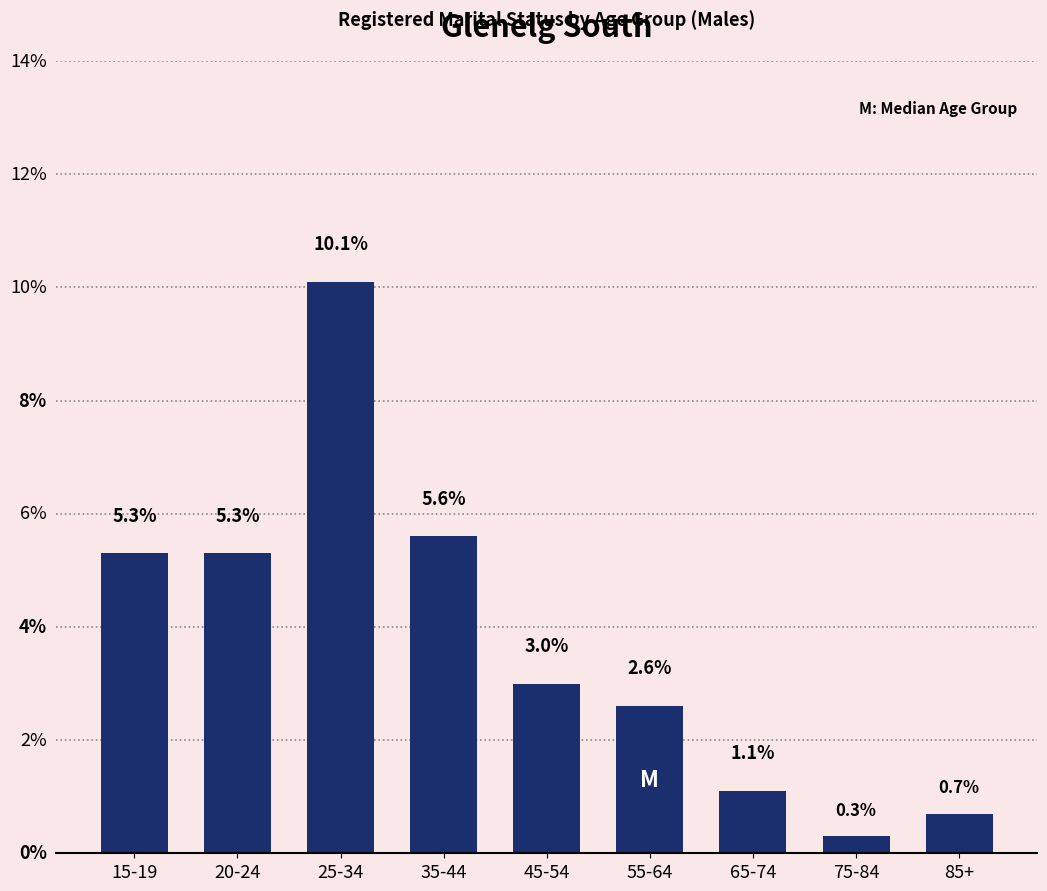

At which label does the data first exceed 3?

15-19